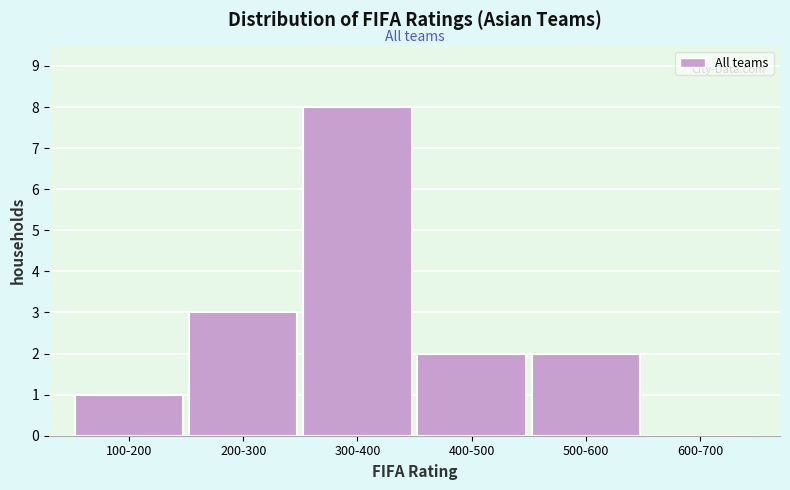

Reading left to right, transcribe all the data shown in this chart.

100-200=1	200-300=3	300-400=8	400-500=2	500-600=2	600-700=0